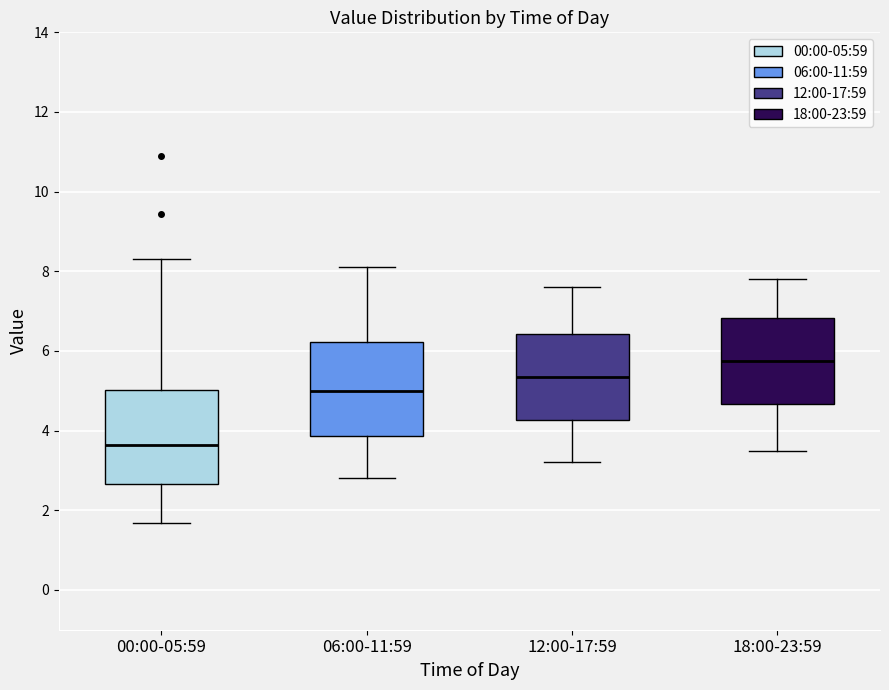

Where does the upper whisker of the box for 12:00-17:59 end on the y-axis? The values are not printed on the chart, so give them approximately, as read against the axis.

7.6